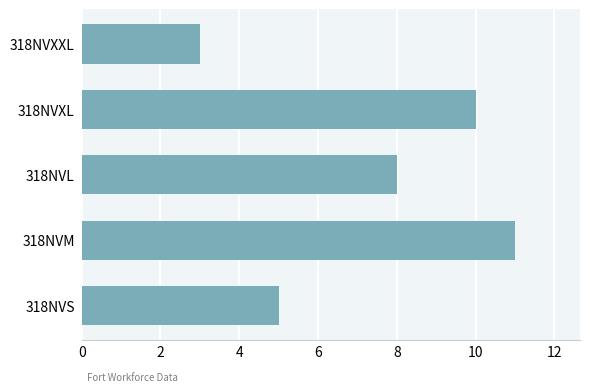

At which label is the value closest to 7?

318NVL